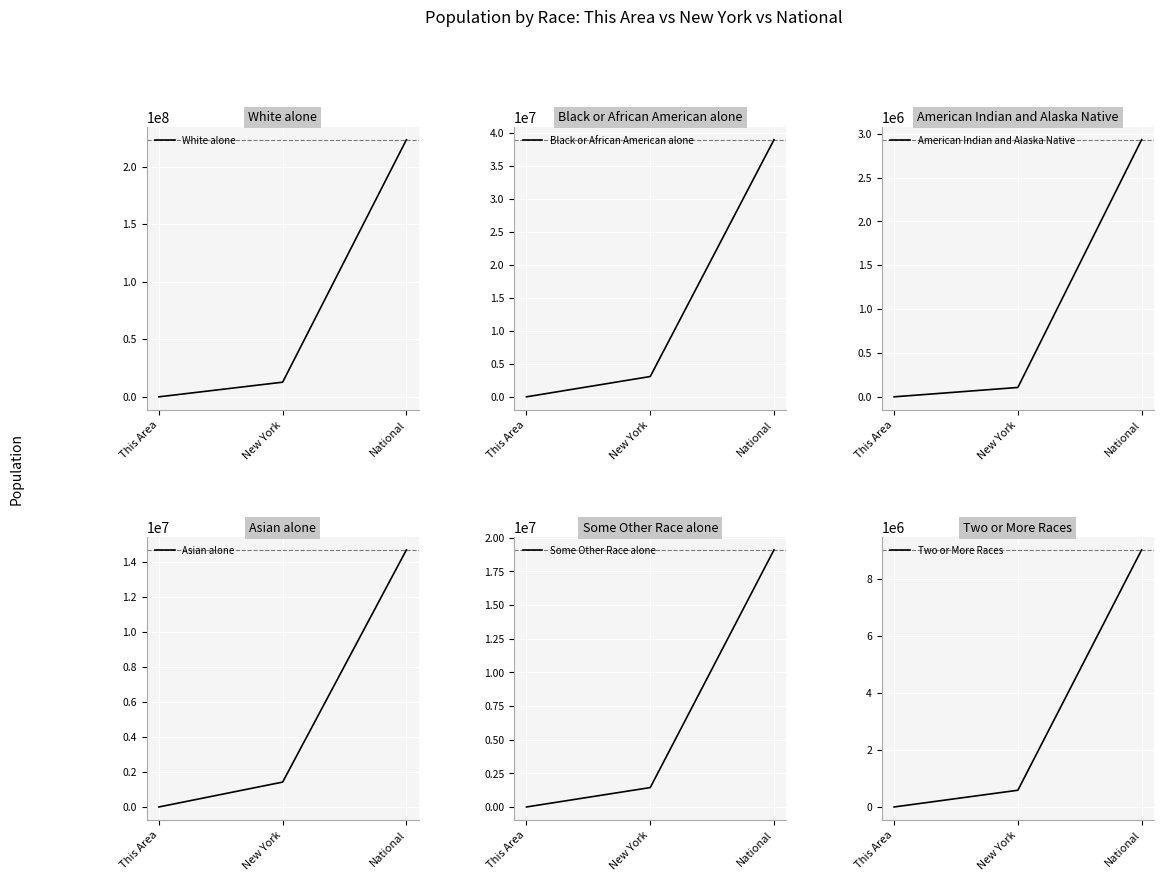

What is the difference between the maximum and minimum values in the American Indian and Alaska Native series?

2932192